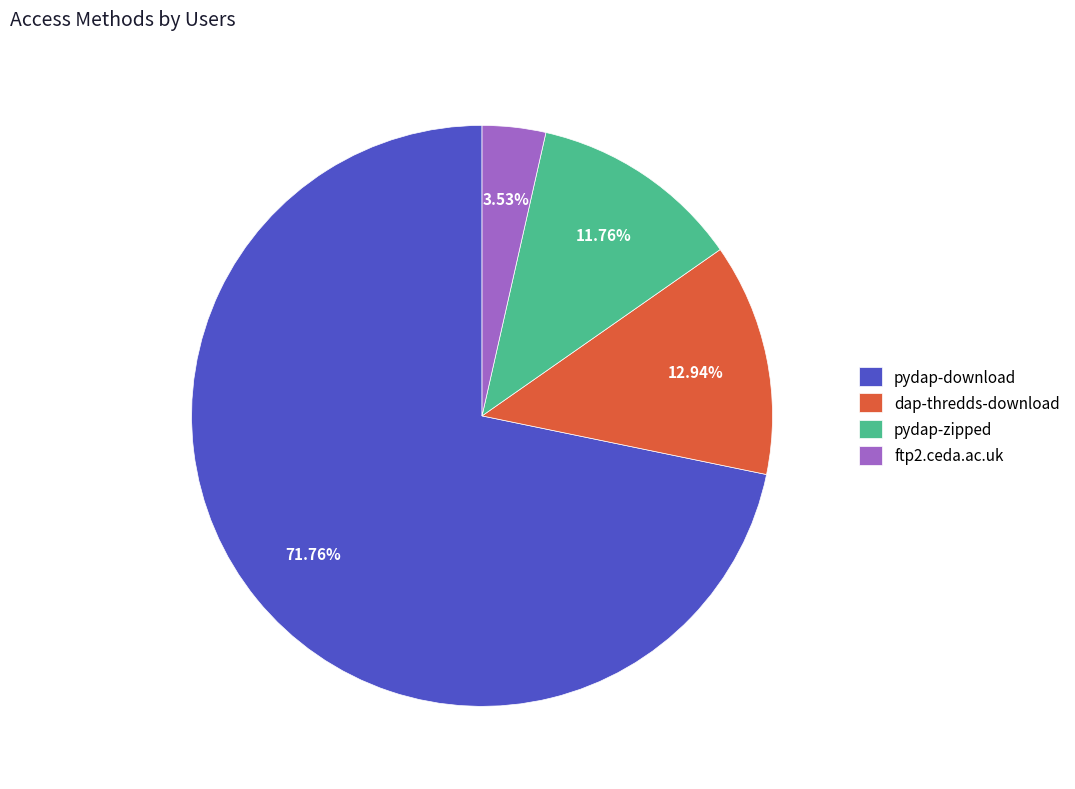

What percentage do ftp2.ceda.ac.uk and dap-thredds-download together represent?

16.5%